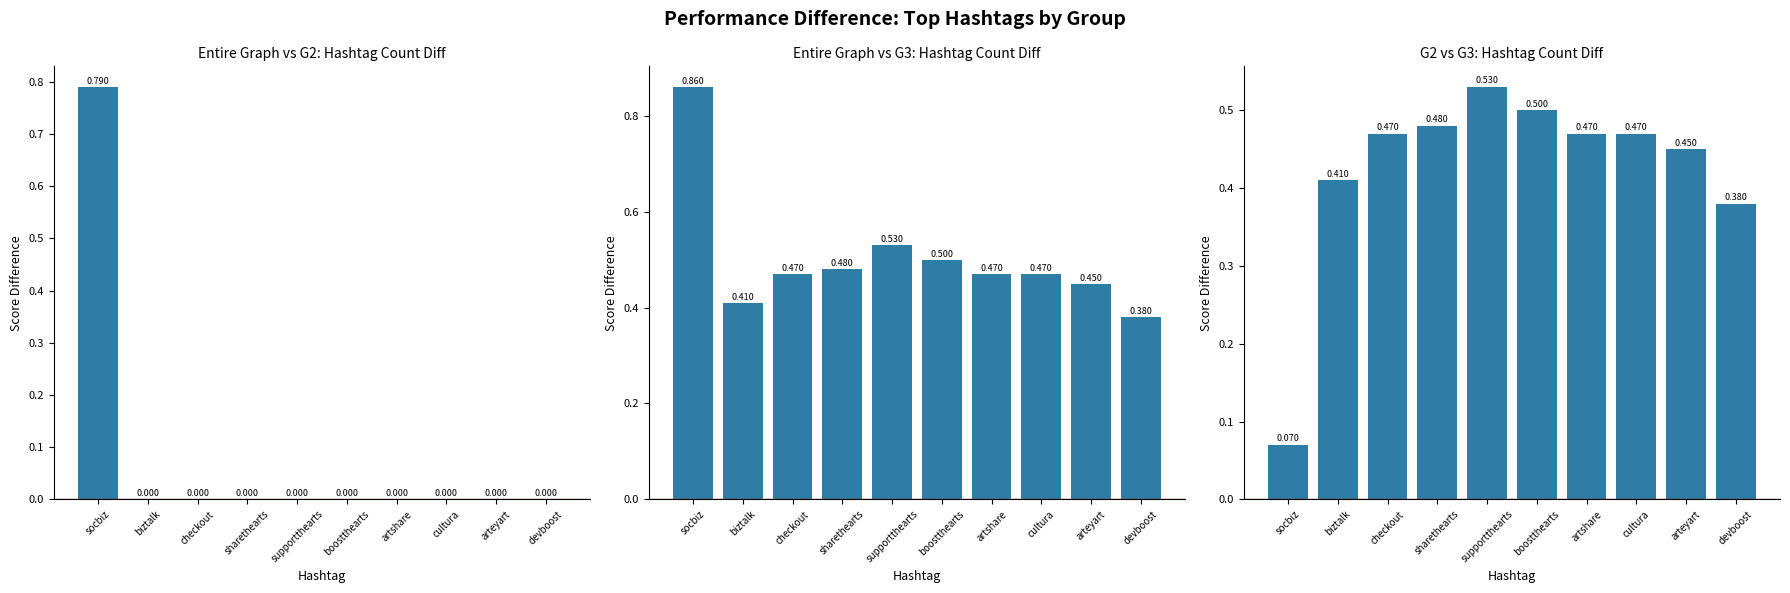

Read the value at devboost.

0.4